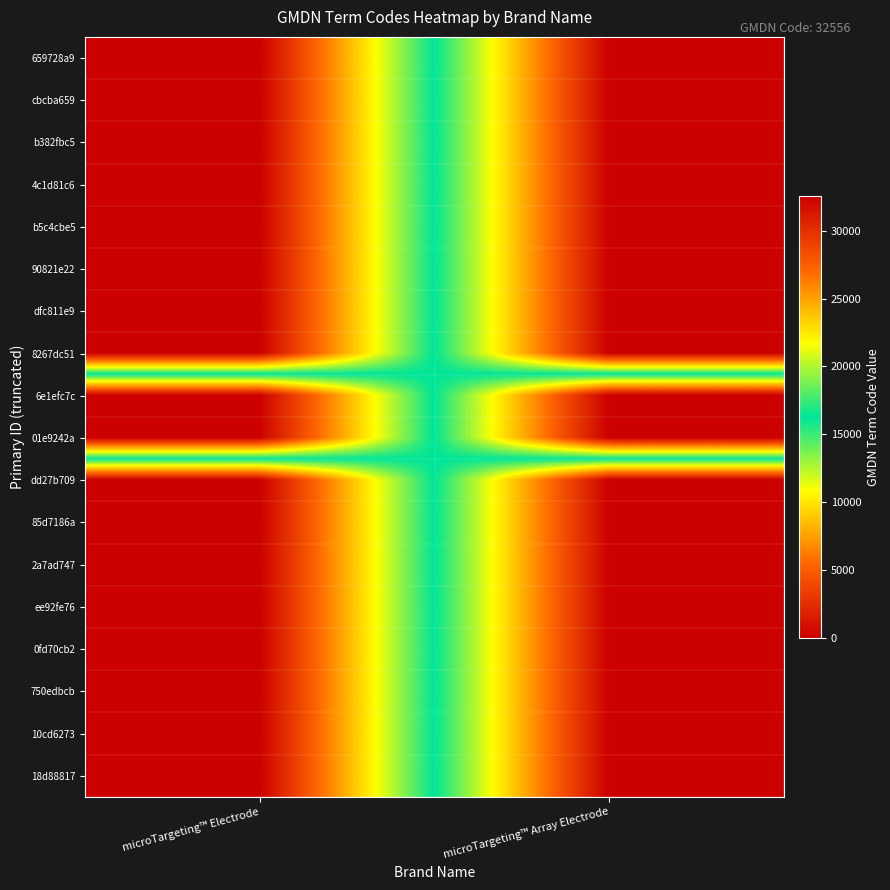

At which category does the chart reach its peak across all series?

microTargeting™ Electrode